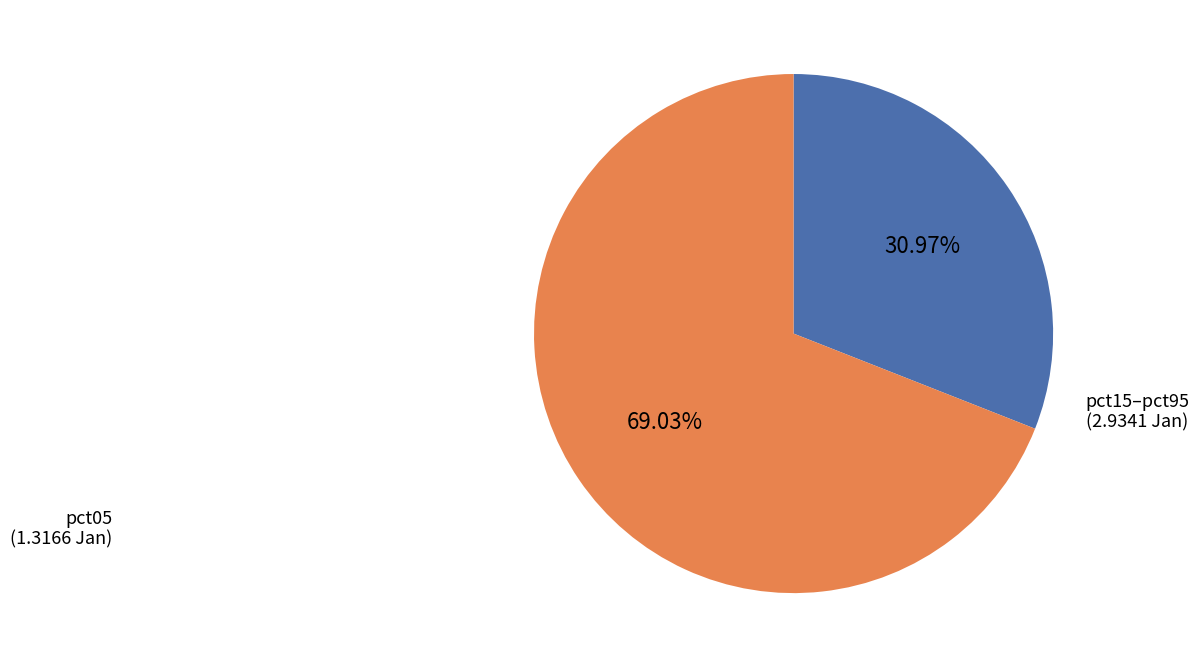

Is there any slice that represents more than half of the pie?

Yes